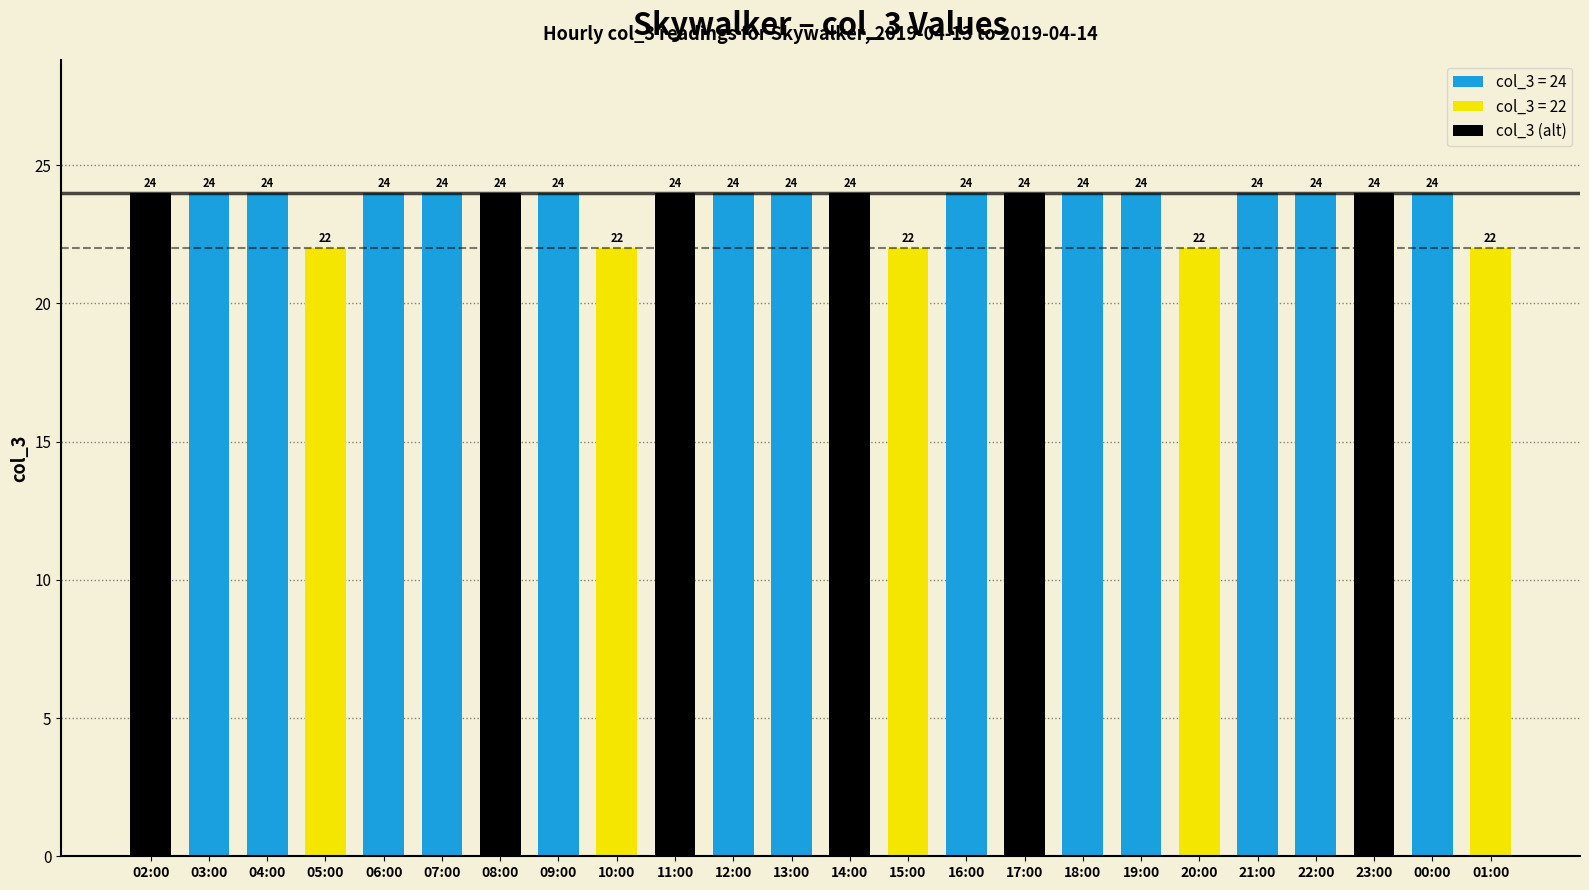

How many values are between 24 and 25?

19